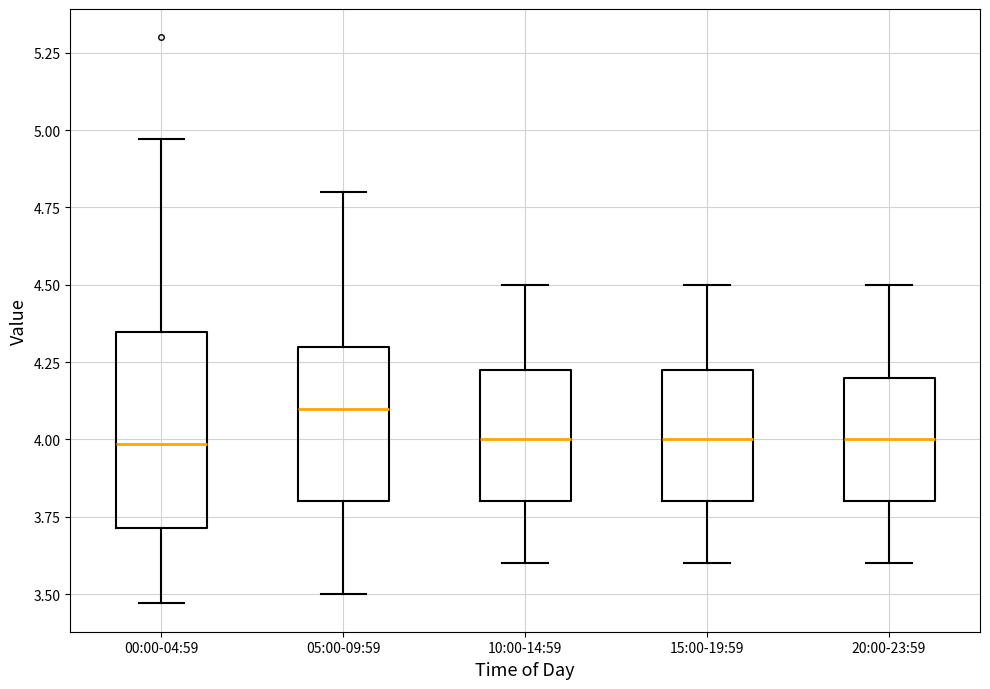

Which box is the tallest, from its lower edge to its upper edge?

00:00-04:59